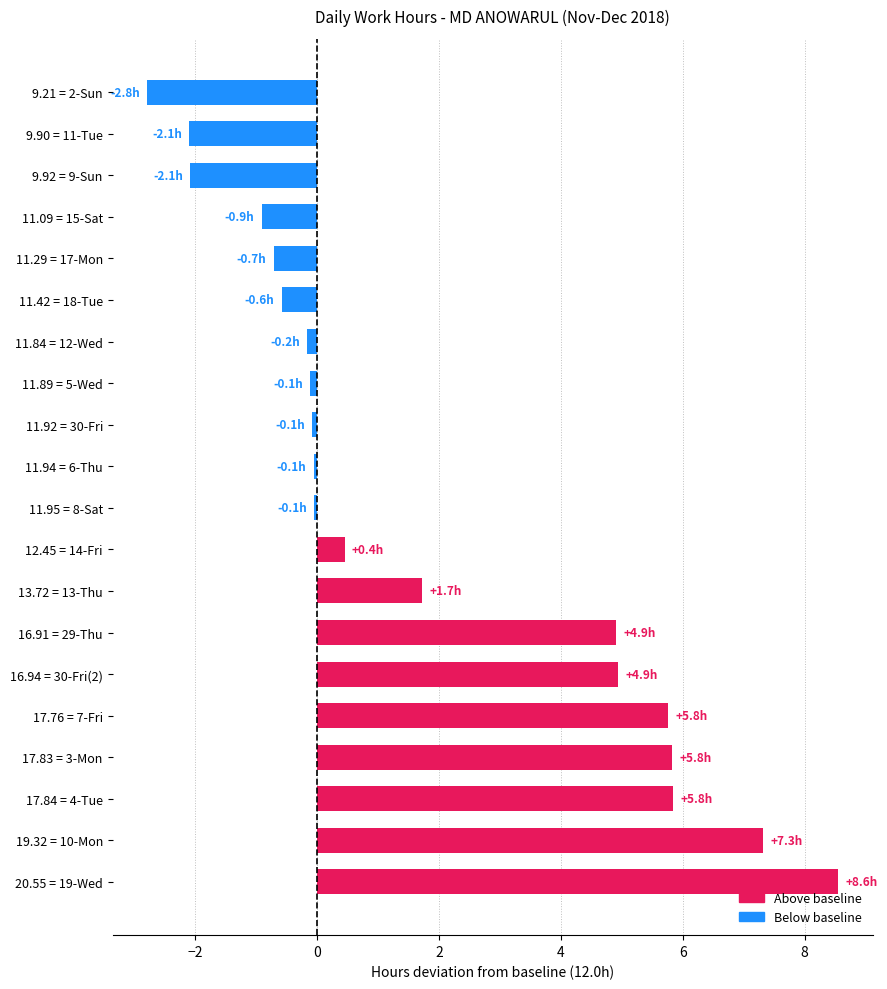

At which label is the value closest to 2?

13.72 = 13-Thu